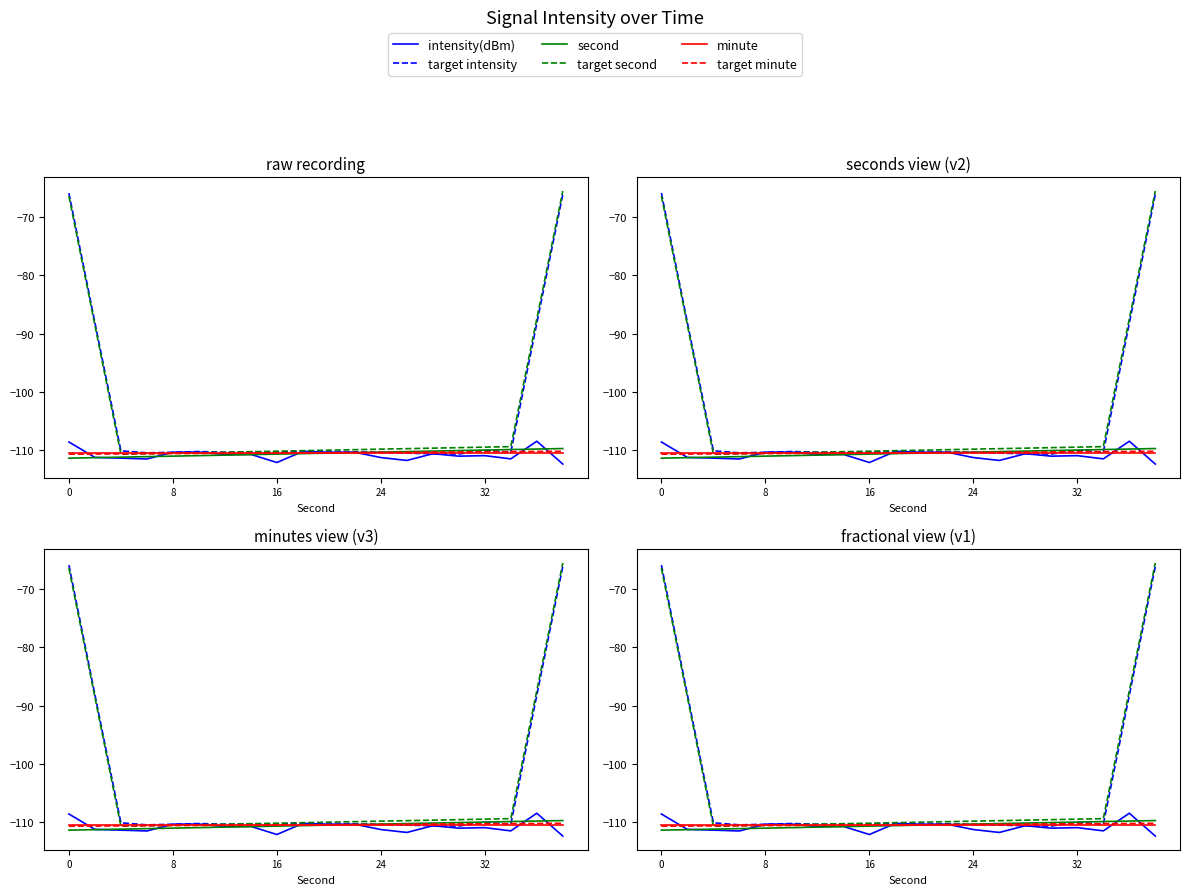

Count the number of data series in this chart.

6